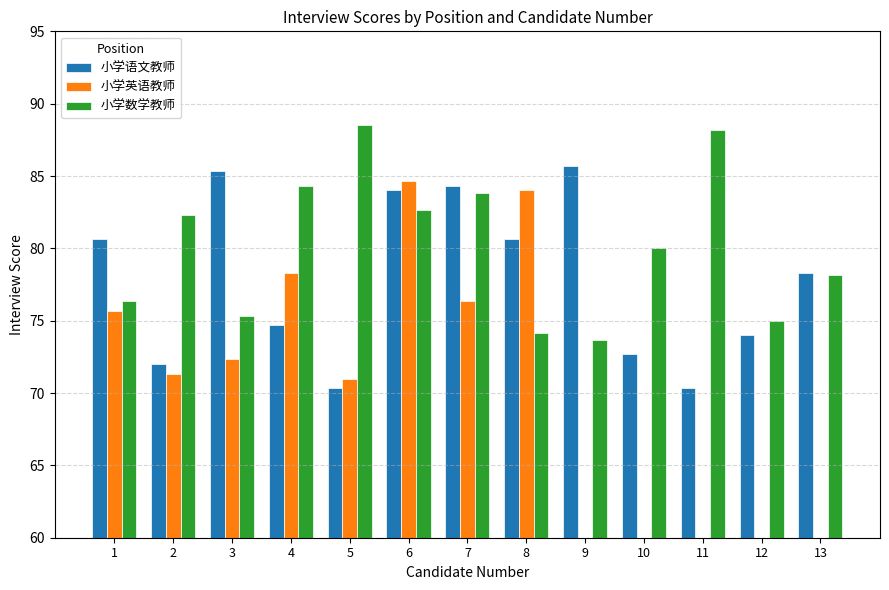

What is the value of the 小学语文教师 bar at the 6th from the left?

84.0